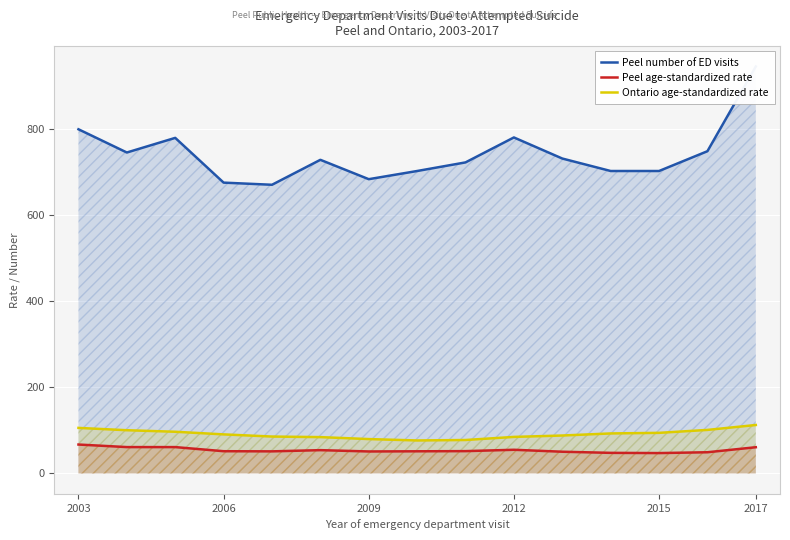

Where does the Peel number of ED visits series first go above 729?

2003